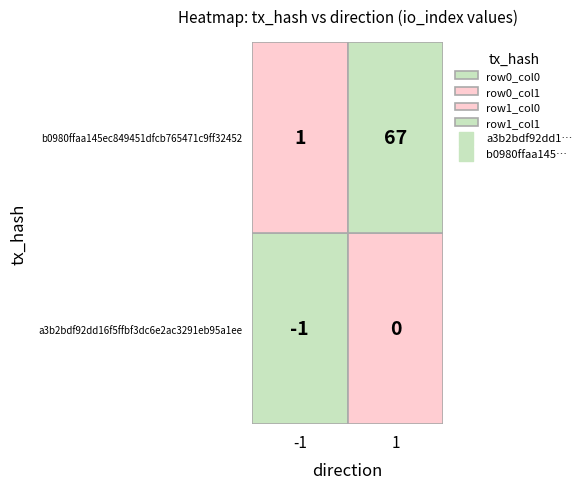

Which series has the largest range (max minus min)?

b0980ffaa145ec849451dfcb765471c9ff32452